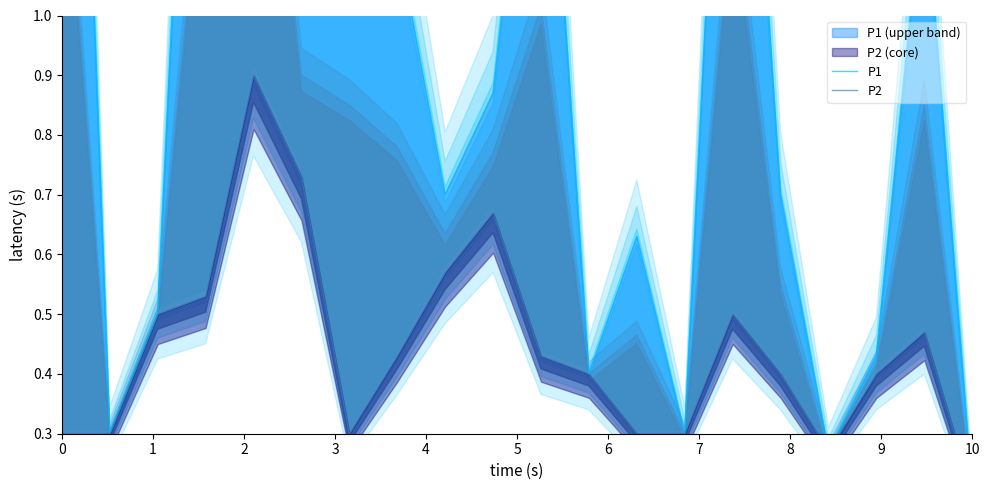

What is the value of the P2 point at the 7th from the left?

0.3